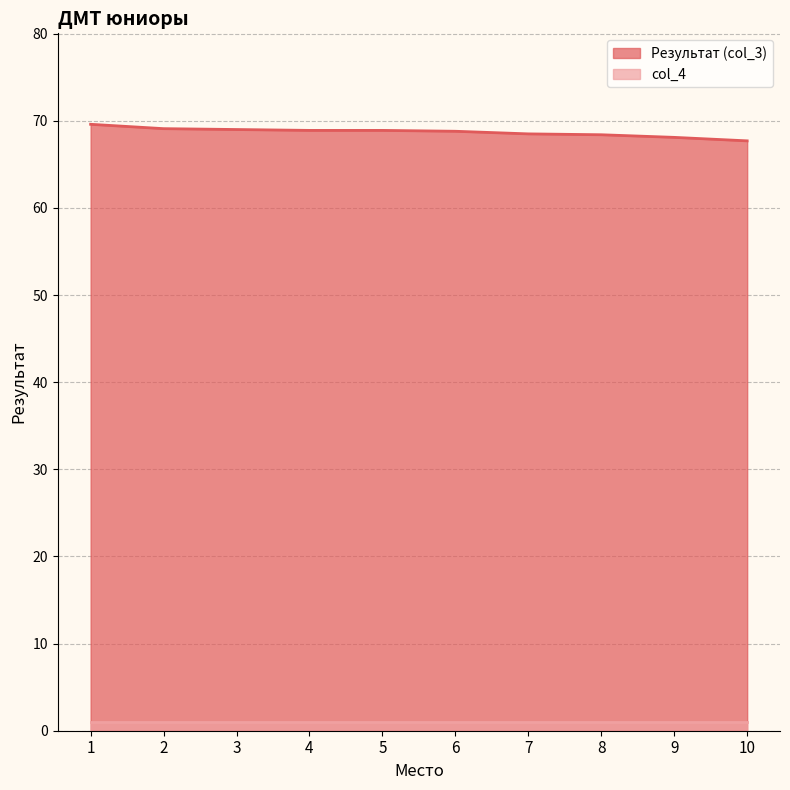

What is the change in value from 1 to 6?

-0.8